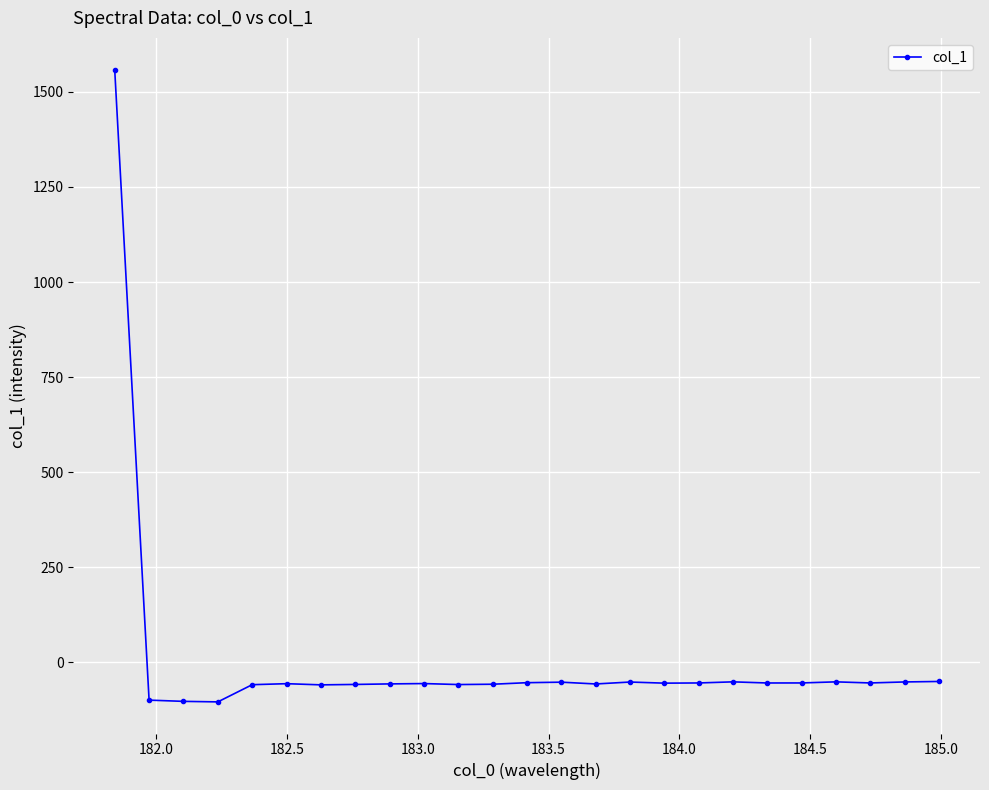

What is the greatest value displayed?

1558.7